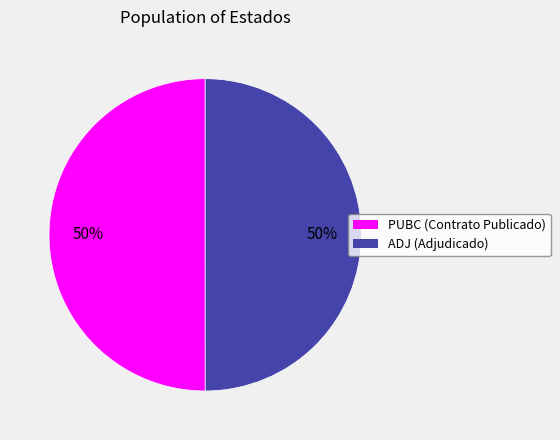

Is it true that PUBC is 50% of the pie?

True